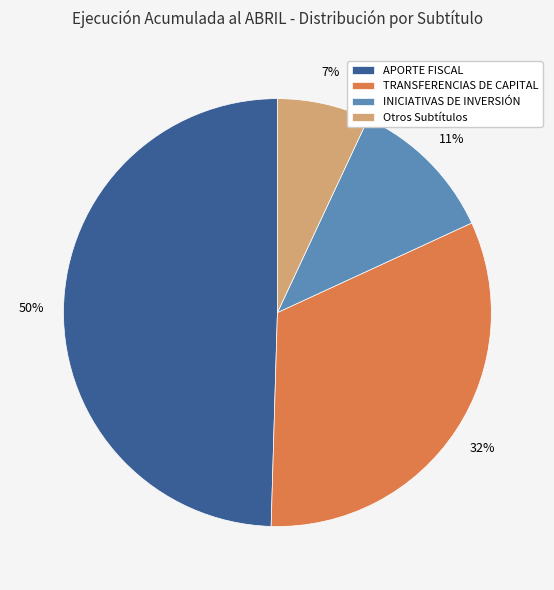

How many segments does this pie chart have?

4